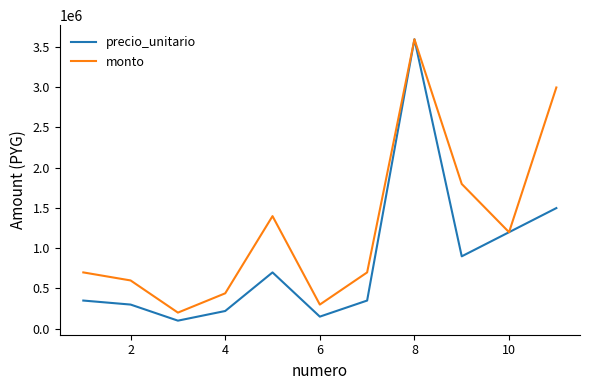

List the series in order of their overall mean, highest first.

monto, precio_unitario